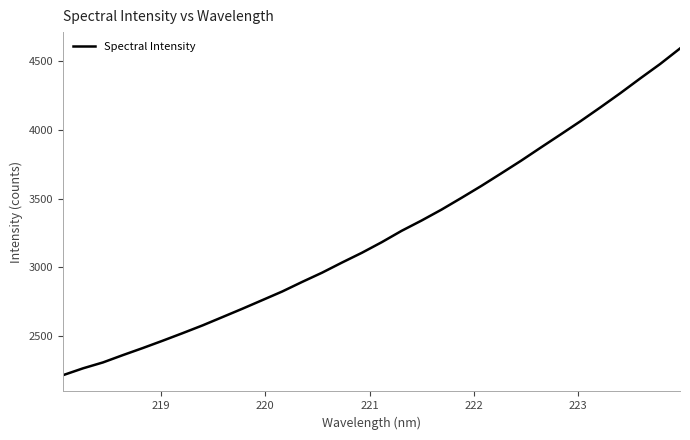

What is the difference between the maximum and minimum values?

2376.2